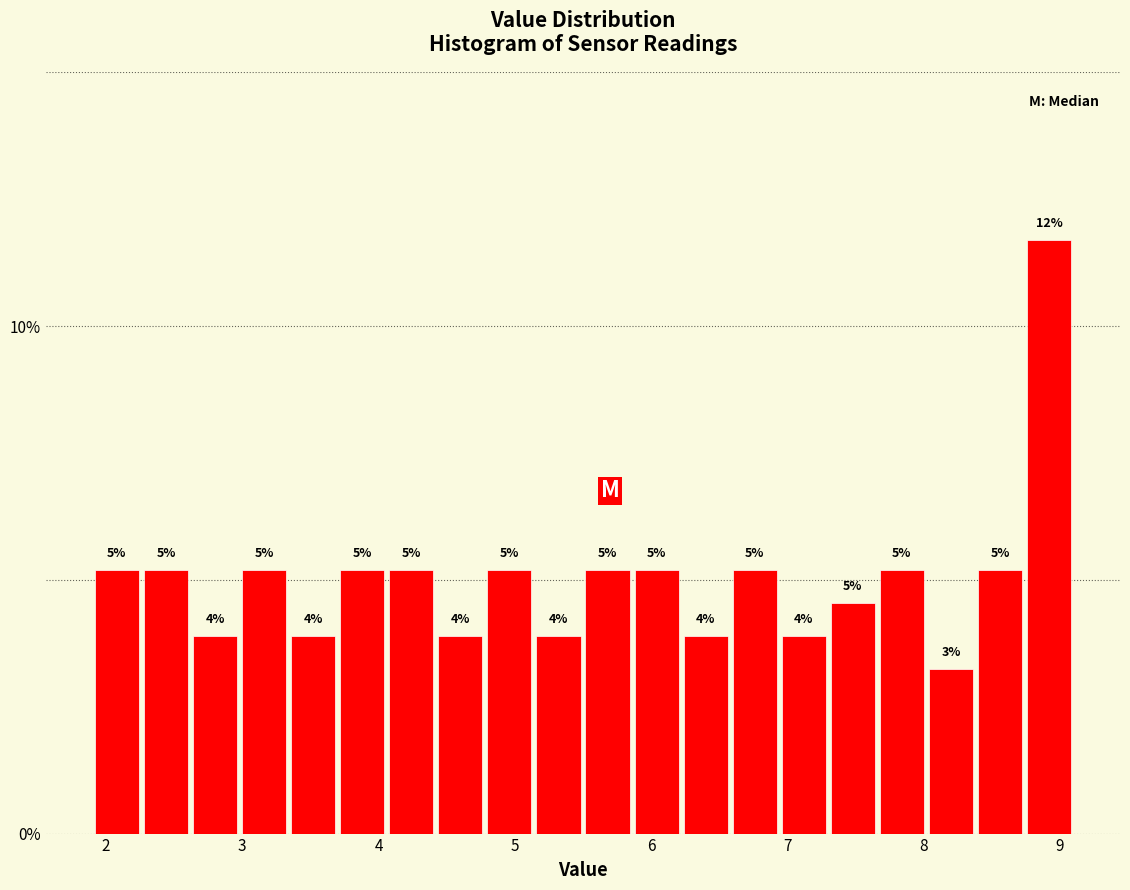

Around what value on the x-axis is the tallest bar? Give the approximate position of its centre, as read against the axis.

8.9